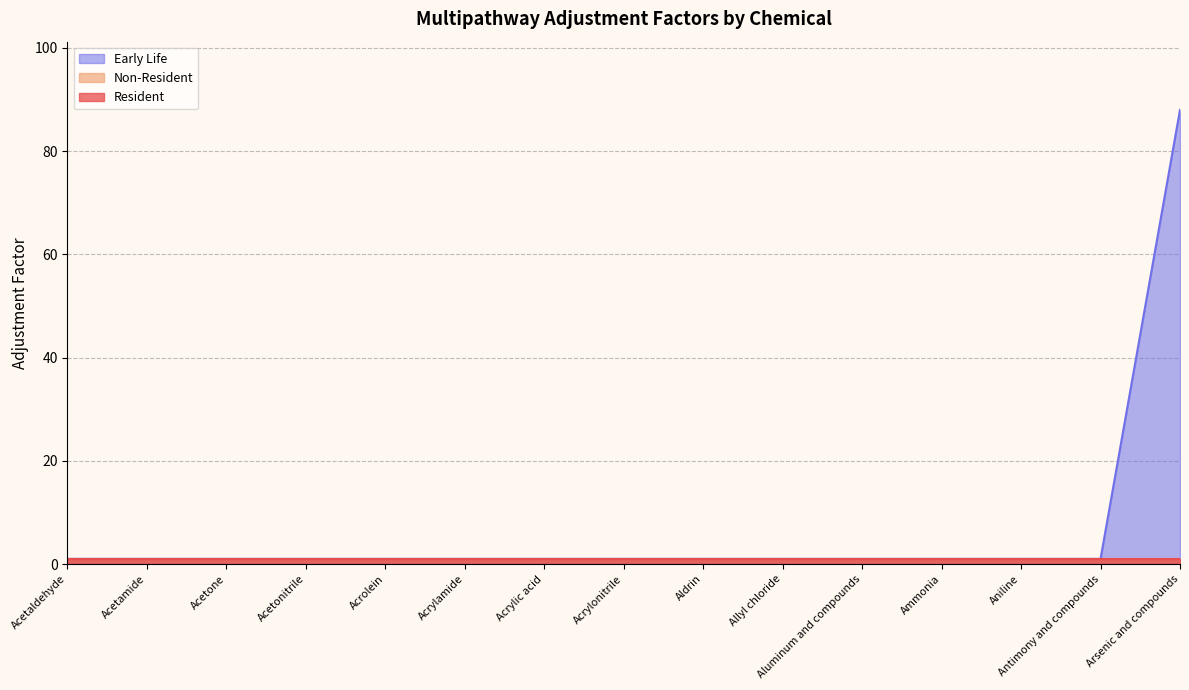

List the series in order of their peak value, highest first.

Early Life, Resident, Non-Resident